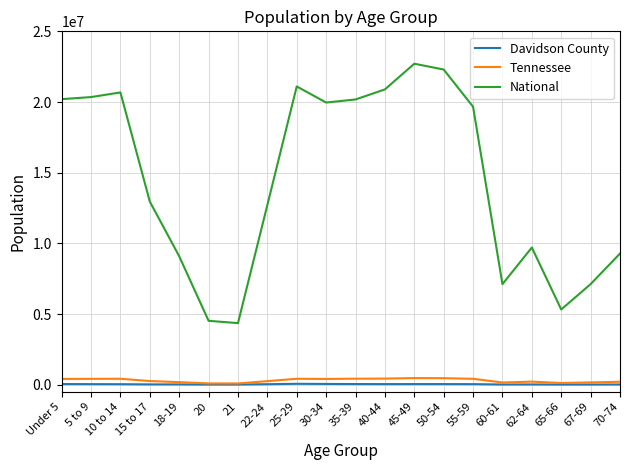

True or false: National and Tennessee cross at least once.

False